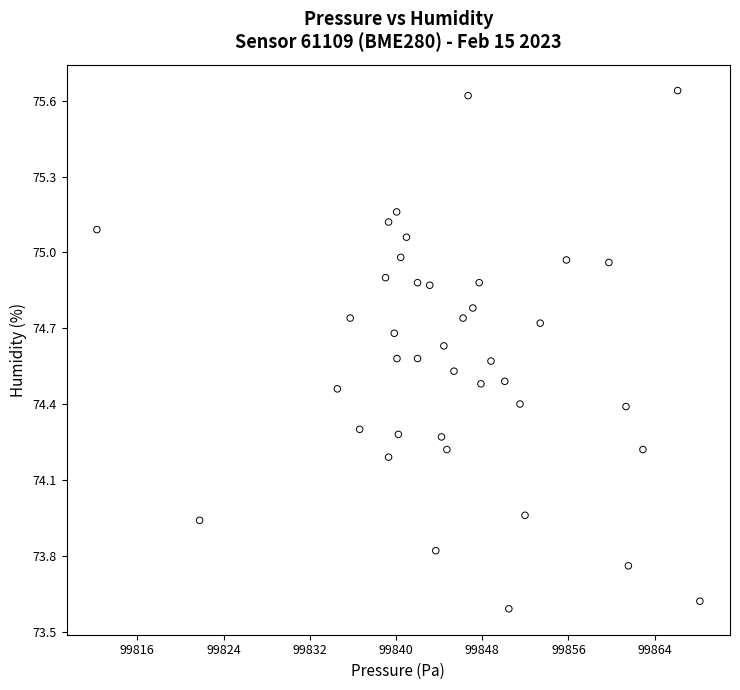

How many points are shown in the scatter plot?

40